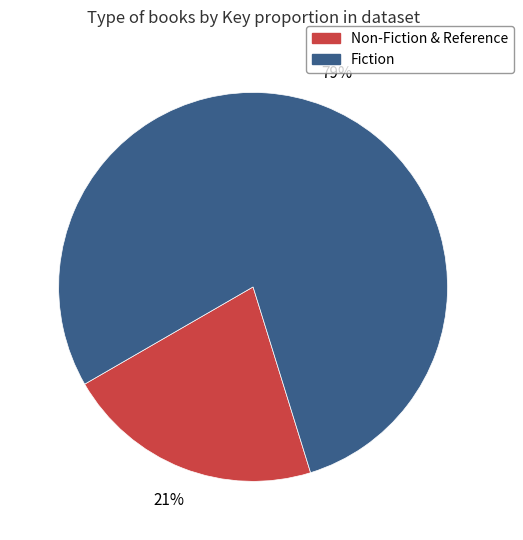

How many slices are in this pie chart?

2